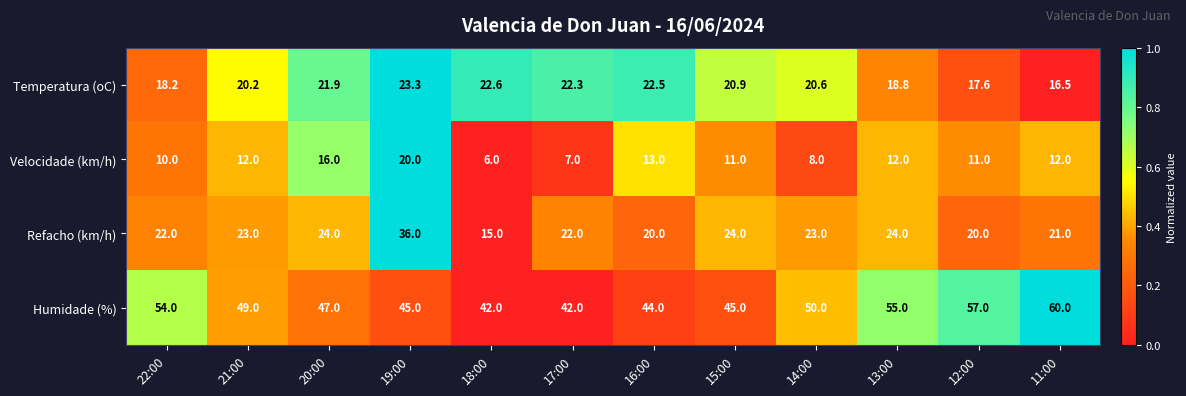

At which category does the chart reach its peak across all series?

11:00